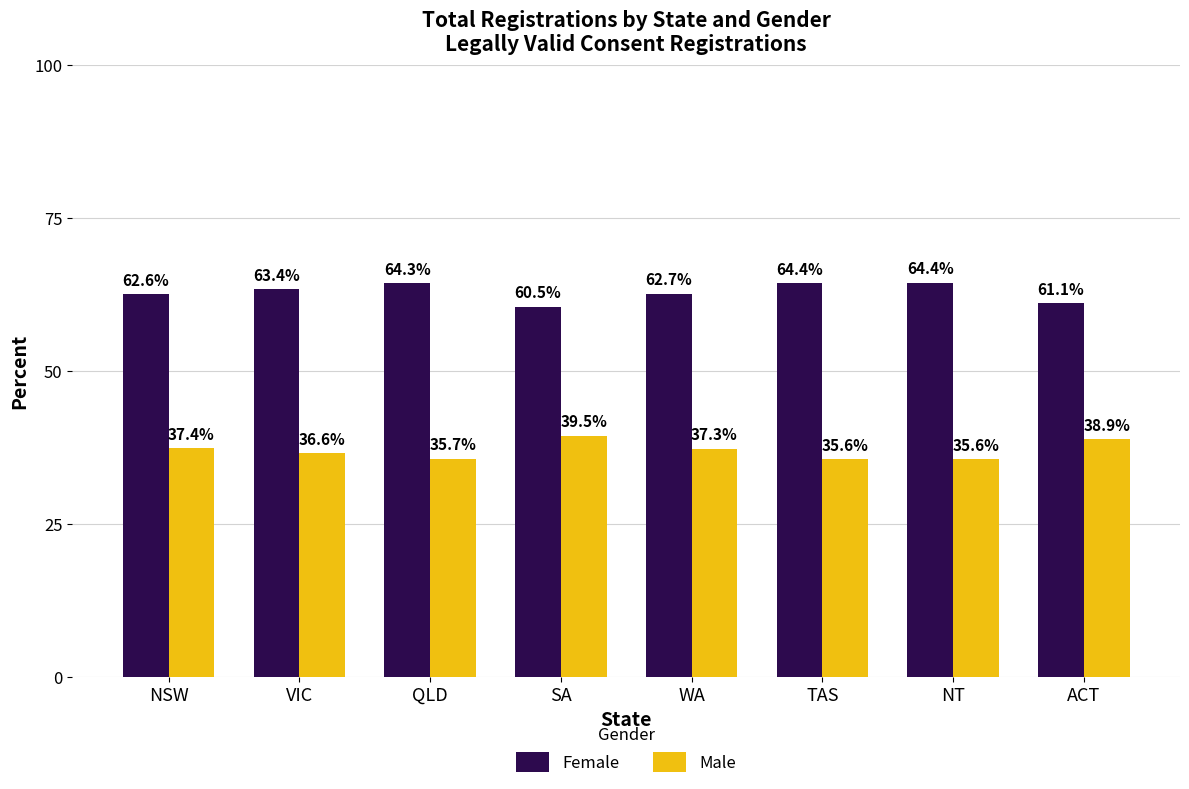

What is the minimum value shown in the chart?

35.6